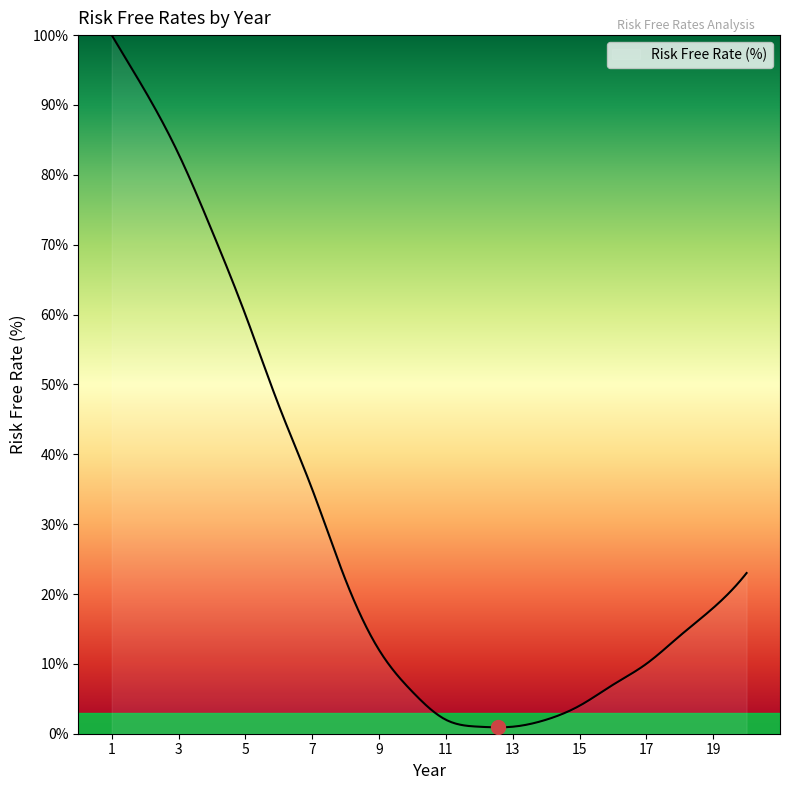

What is the difference between the second highest and minimum values?

98.6